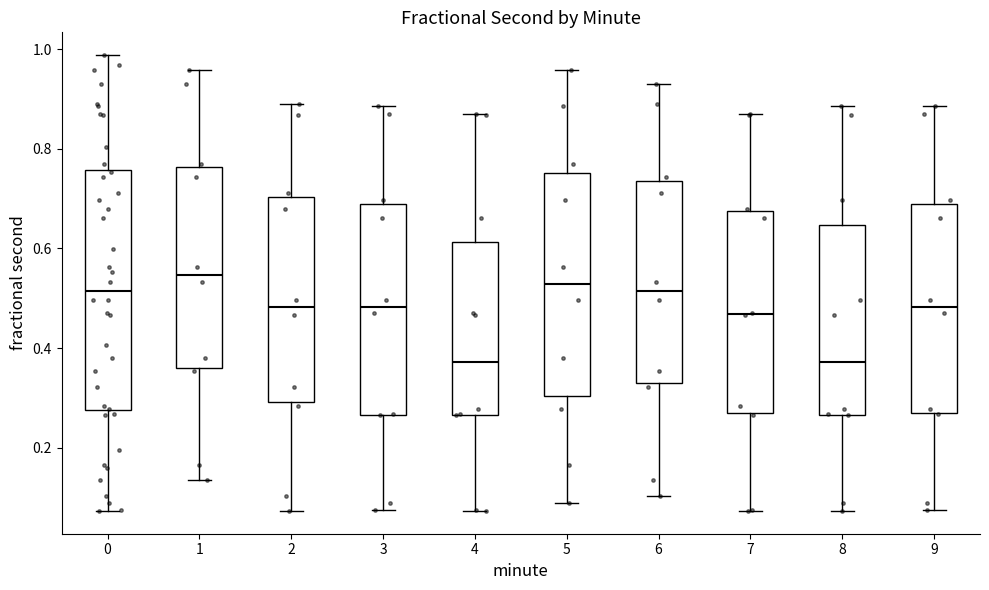

Where is the upper edge of the box at x = 9 on the y-axis? The values are not printed on the chart, so give them approximately, as read against the axis.

0.68